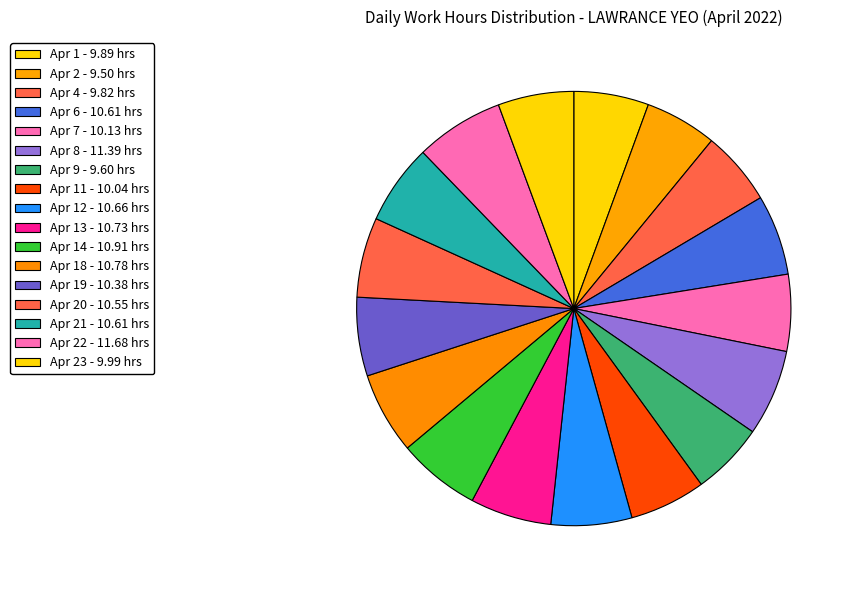

Which slice is the smallest?

Apr 2